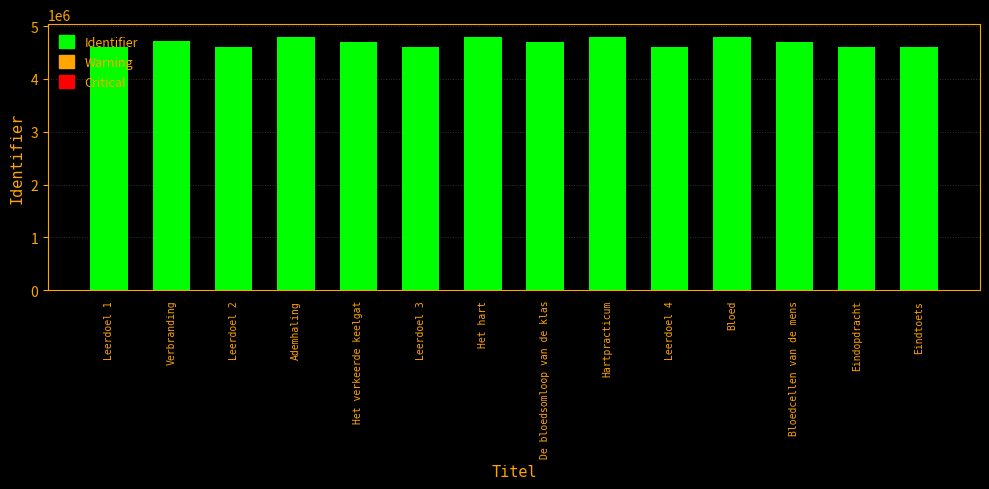

How many values are below 4703830?

7